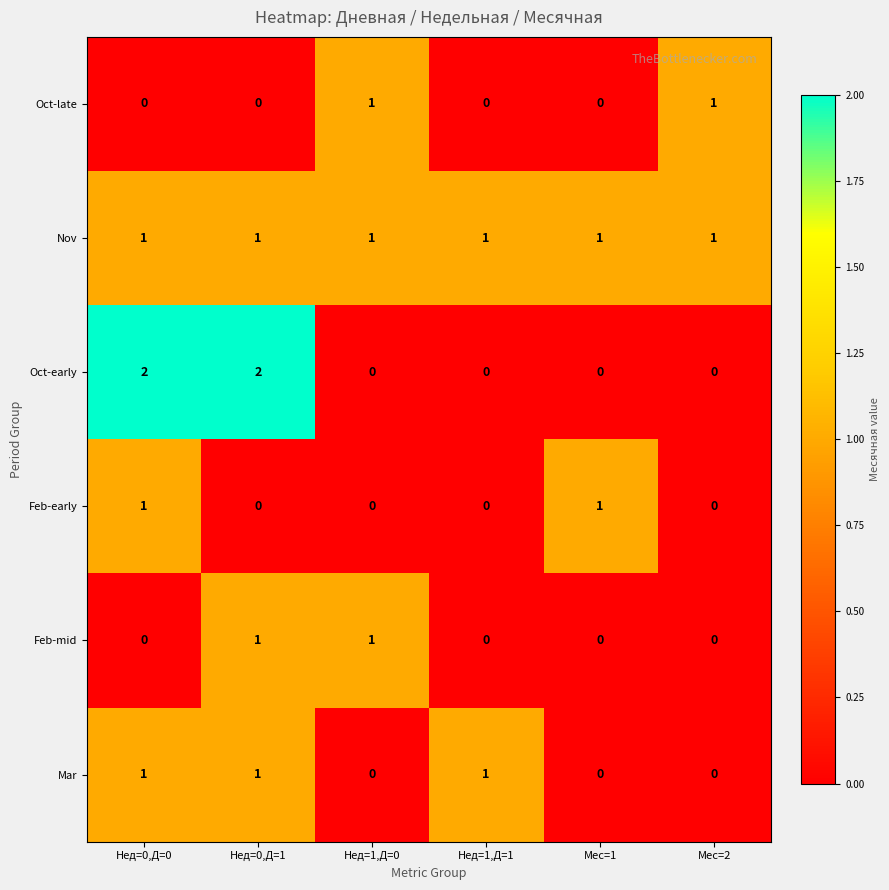

Is the value of Oct-late at Нед=1,Д=1 greater than the value of Nov at Нед=0,Д=0?

No